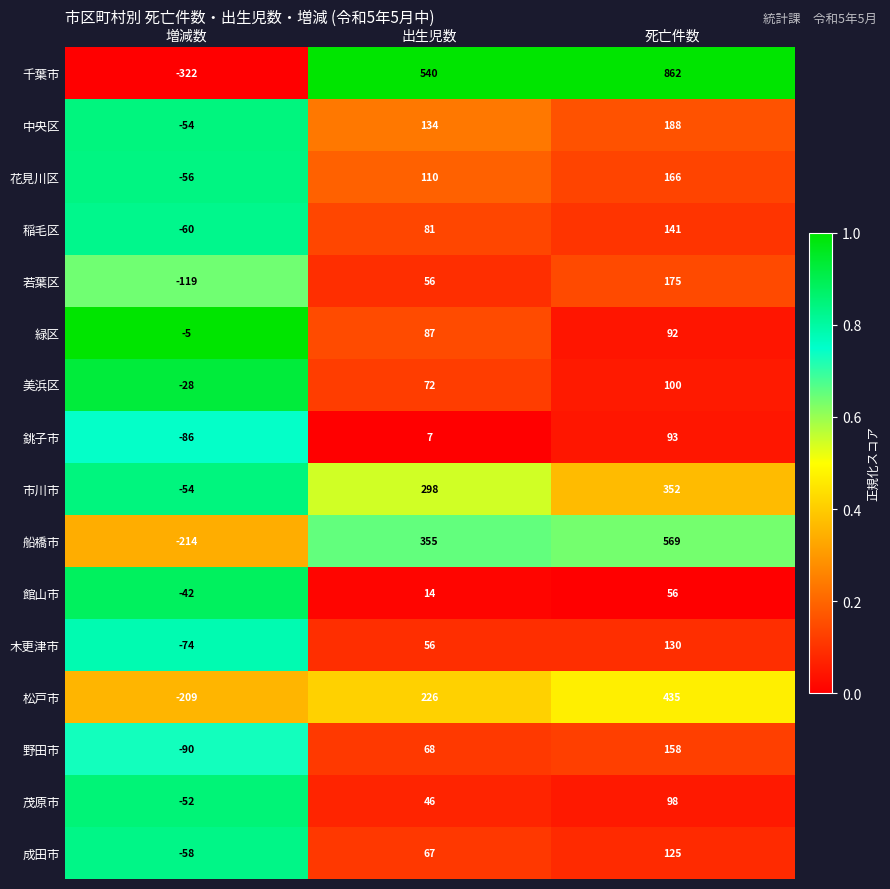

At 死亡件数, list the series in order from largest to smallest.

千葉市, 船橋市, 松戸市, 市川市, 中央区, 若葉区, 花見川区, 野田市, 稲毛区, 木更津市, 成田市, 美浜区, 茂原市, 銚子市, 緑区, 館山市